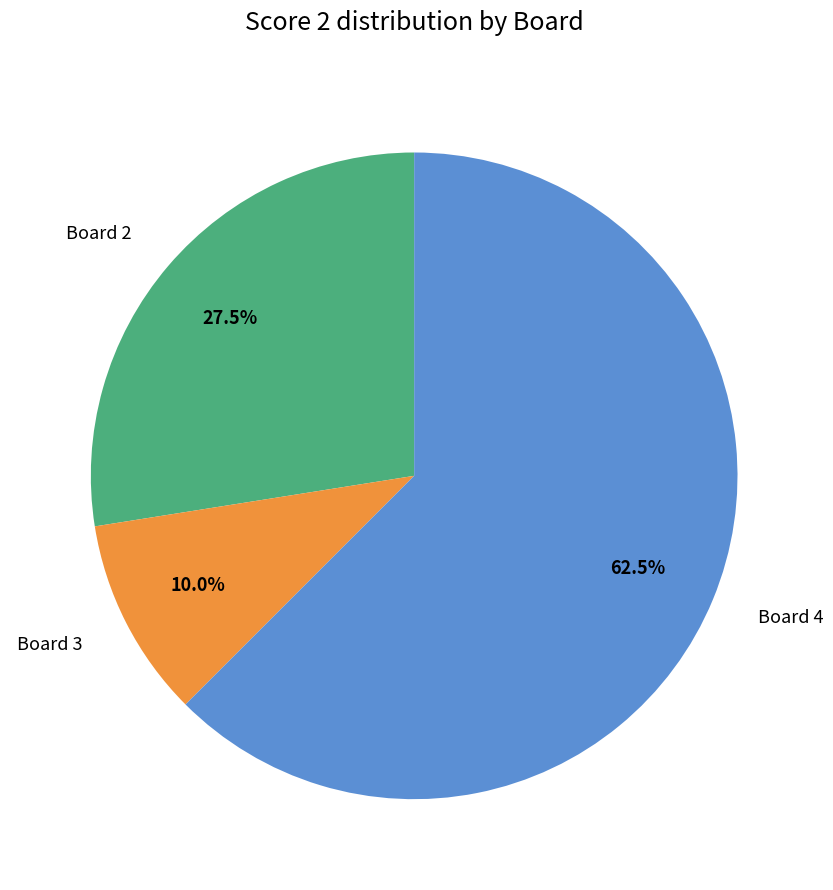

Combined, do Board 3 and Board 4 account for over 50%?

Yes